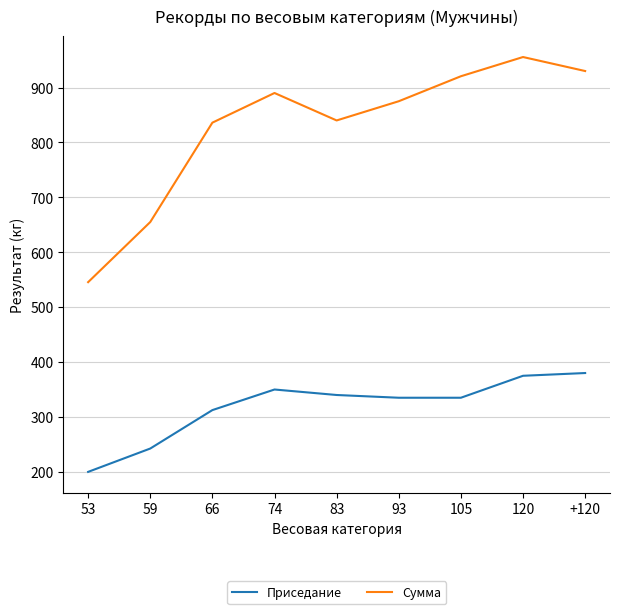

True or false: Приседание and Сумма cross at least once.

False